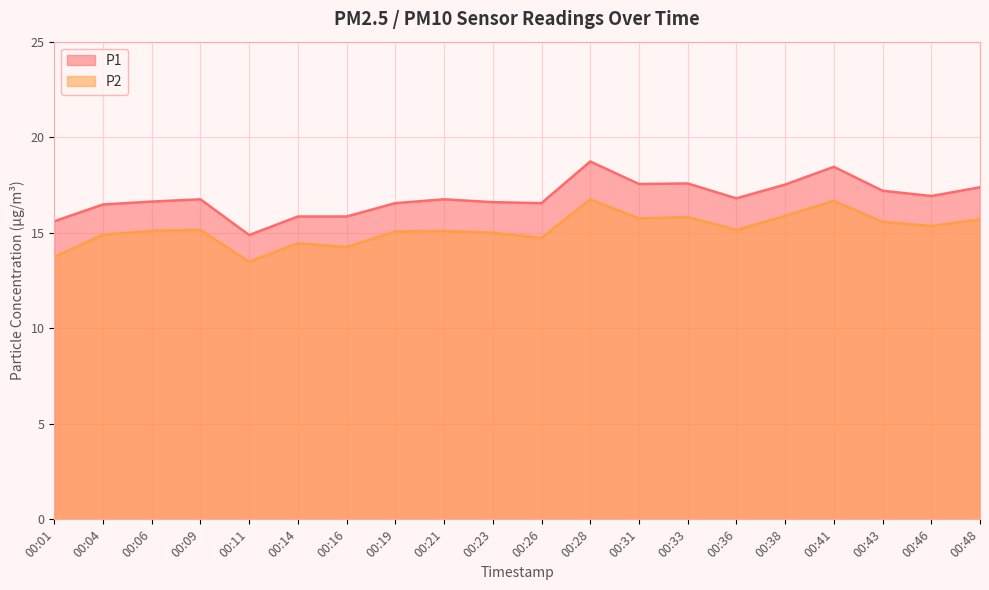

List the labels in order of P2 value, smallest first.

00:11, 00:01, 00:16, 00:14, 00:26, 00:04, 00:23, 00:19, 00:06, 00:21, 00:09, 00:36, 00:46, 00:43, 00:48, 00:31, 00:33, 00:38, 00:41, 00:28